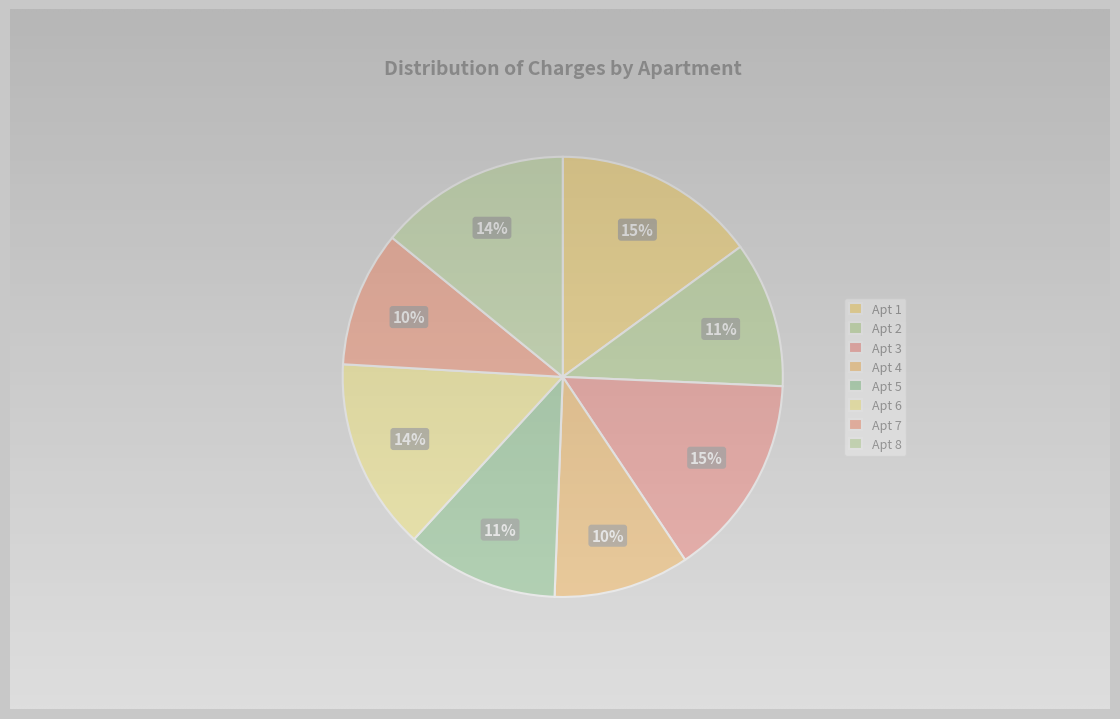

Which category has the biggest portion of the pie?

1